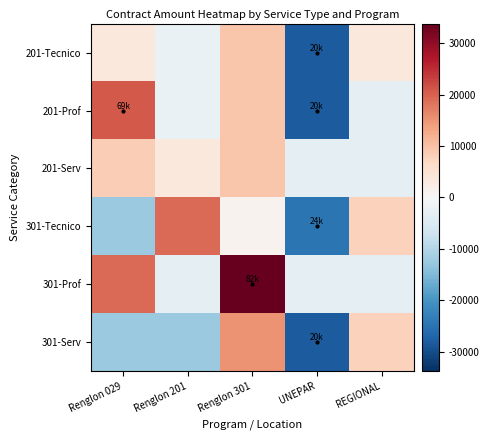

What is the maximum value shown in the chart?

33819.2